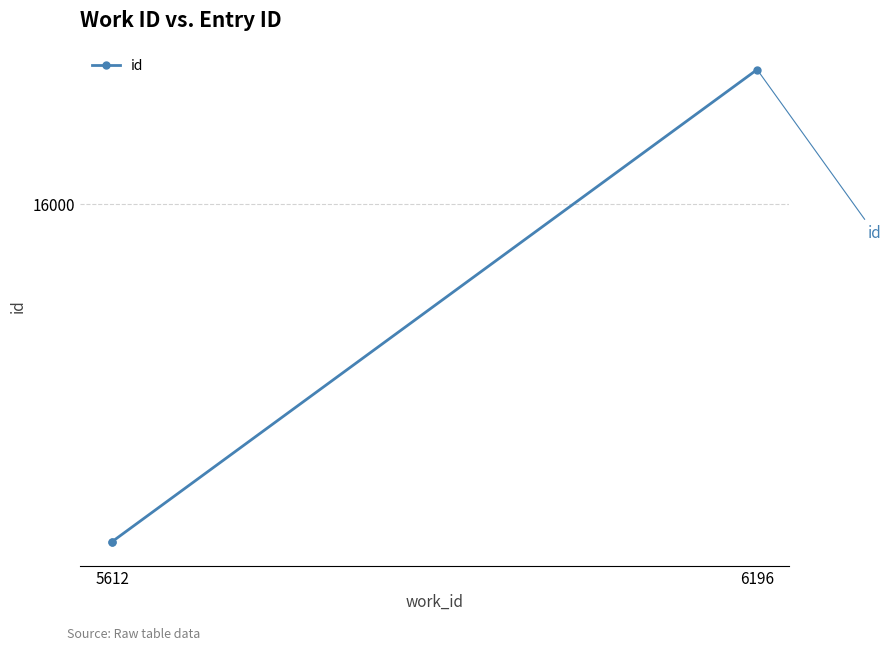

What is the greatest value displayed?

16399